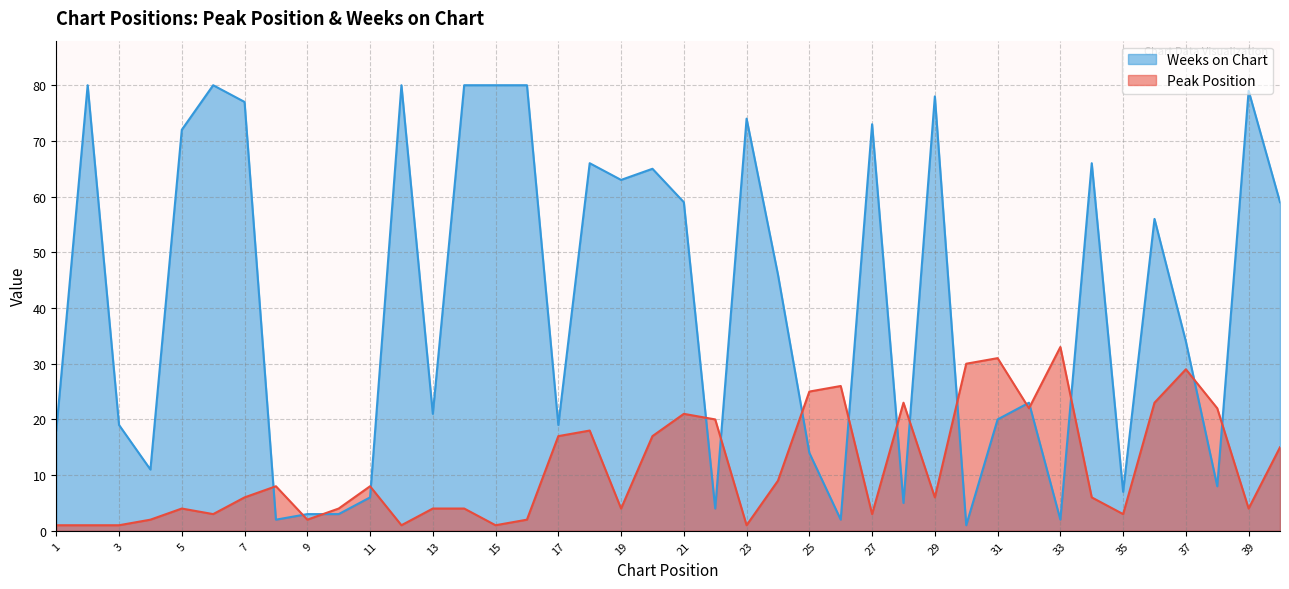

How many values in the Peak Position series exceed 6?

19